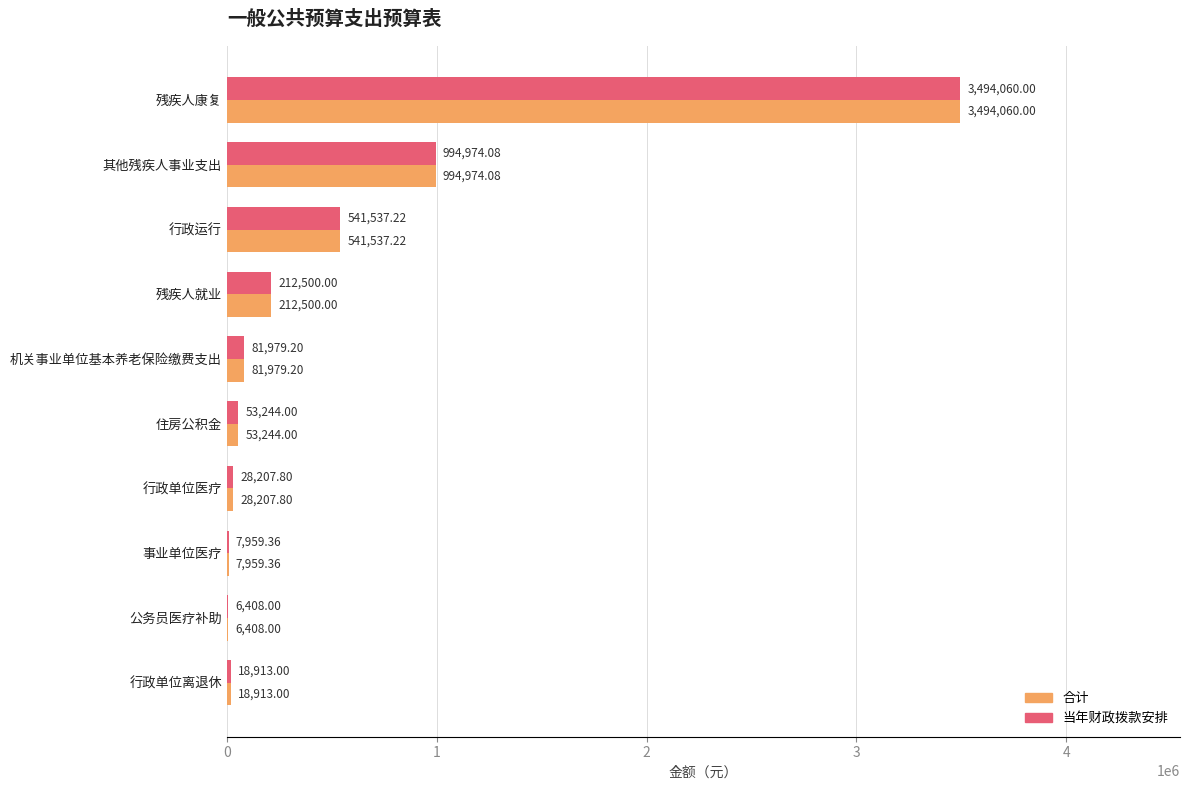

What are all the series names shown in the legend?

合计, 当年财政拨款安排